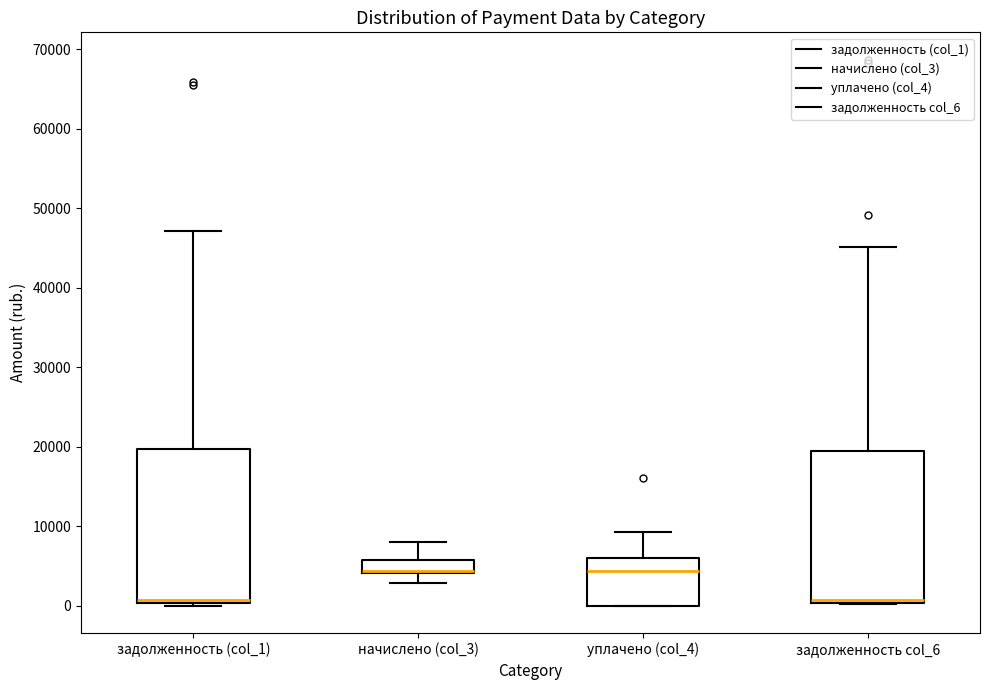

Reading left to right, read every box against the y-axis: the position of its median line, the range the box covers, and the ends of its whiskers. The values are not printed on the chart, so give them approximately, as read against the axis.

задолженность (col_1): median 1000, box 0 to 20000, whiskers 0 (just below the box's lower edge) to 47000
начислено (col_3): median 4000 (drawn on the box's lower edge), box 4000 to 6000, whiskers 3000 to 8000
уплачено (col_4): median 4000, box 0 to 6000, whiskers 0 to 9000
задолженность col_6: median 1000, box 0 to 19000, whiskers 0 to 45000